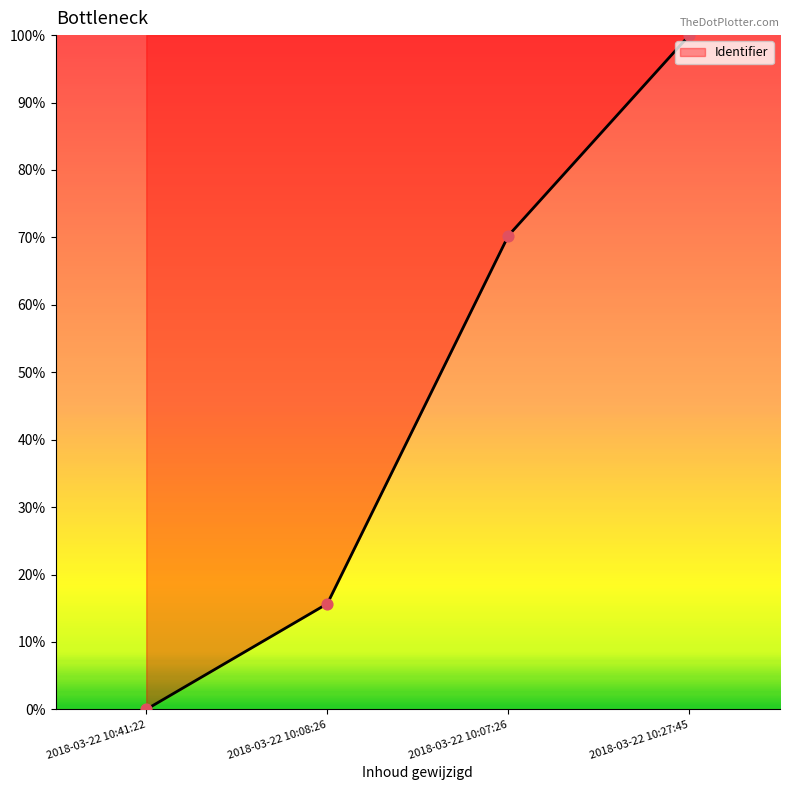

Which has a higher value, 2018-03-22 10:08:26 or 2018-03-22 10:07:26?

2018-03-22 10:07:26